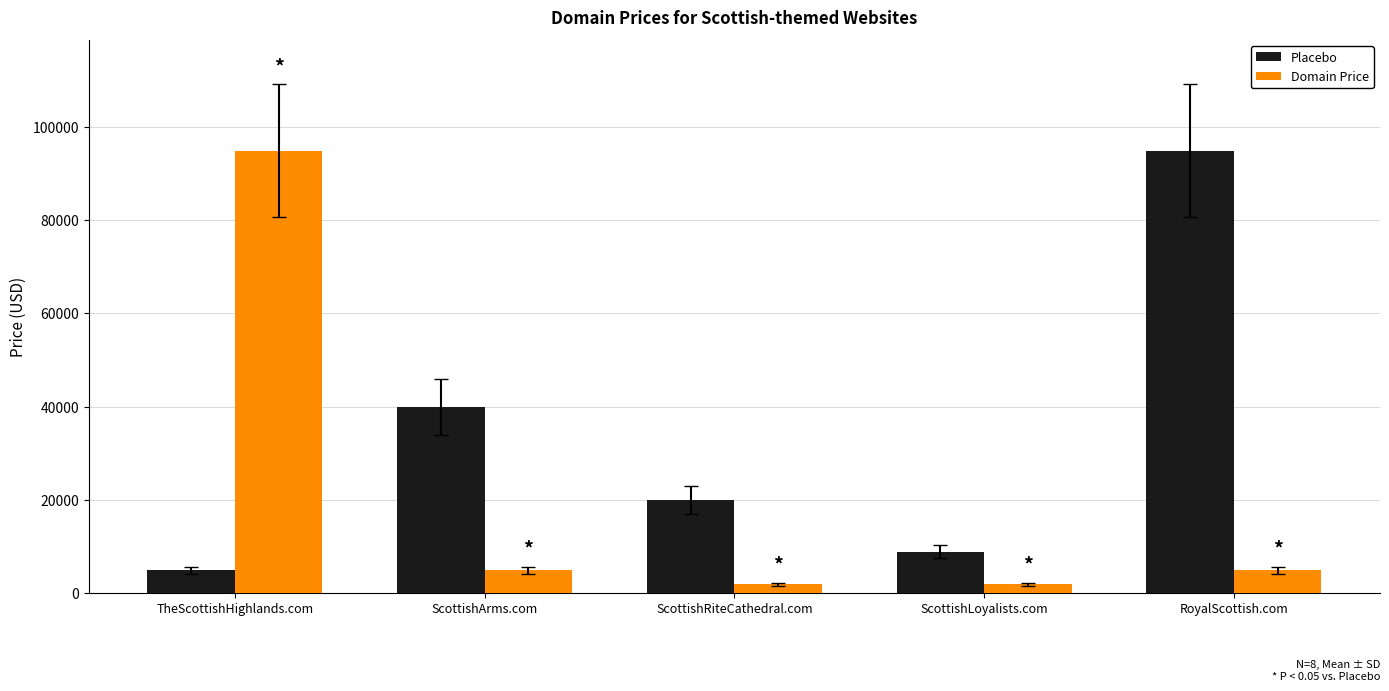

List the series in order of their overall mean, lowest first.

Domain Price, Placebo